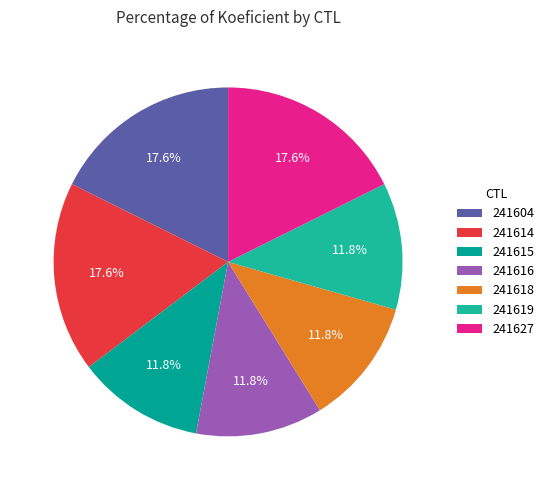

To the nearest percent, what percentage of the pie is 241627?

18%